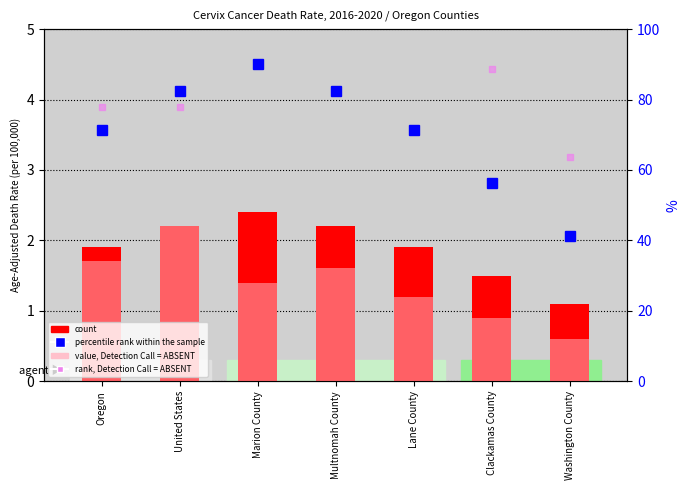

What is the average value of the value, Detection Call = ABSENT series?

1.4